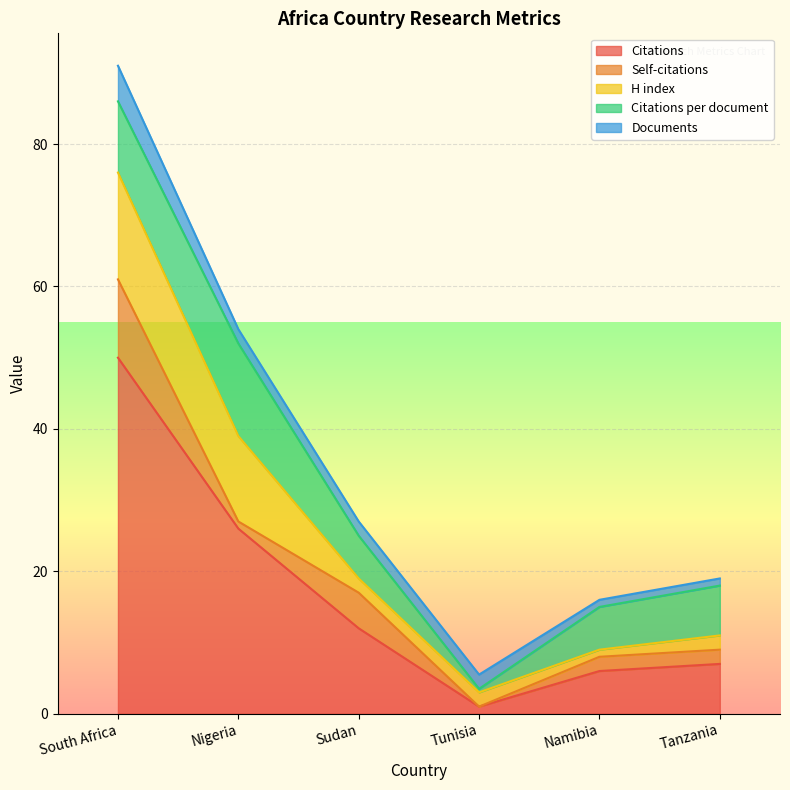

The value of Documents at Nigeria is 2.0. True or false?

True